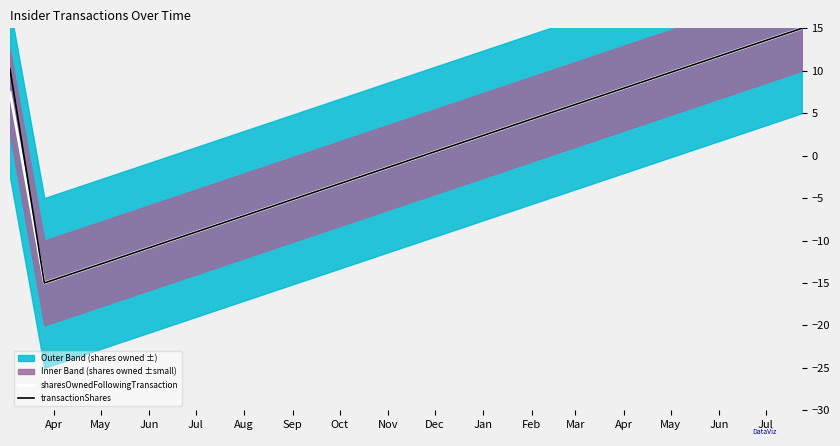

What is the highest value of the sharesOwnedFollowingTransaction series?

15.0